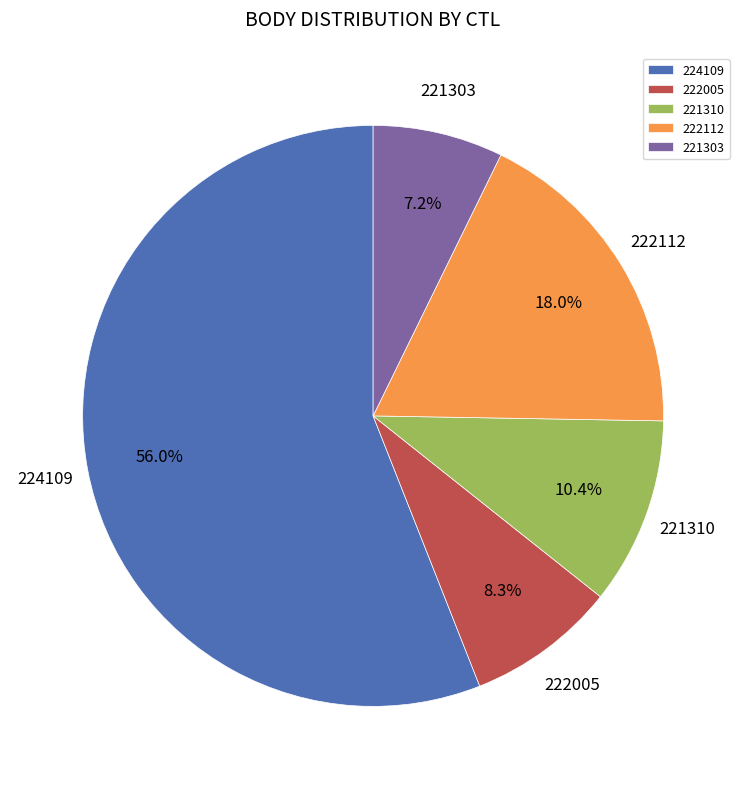

Is it true that 222112 is 18% of the pie?

True